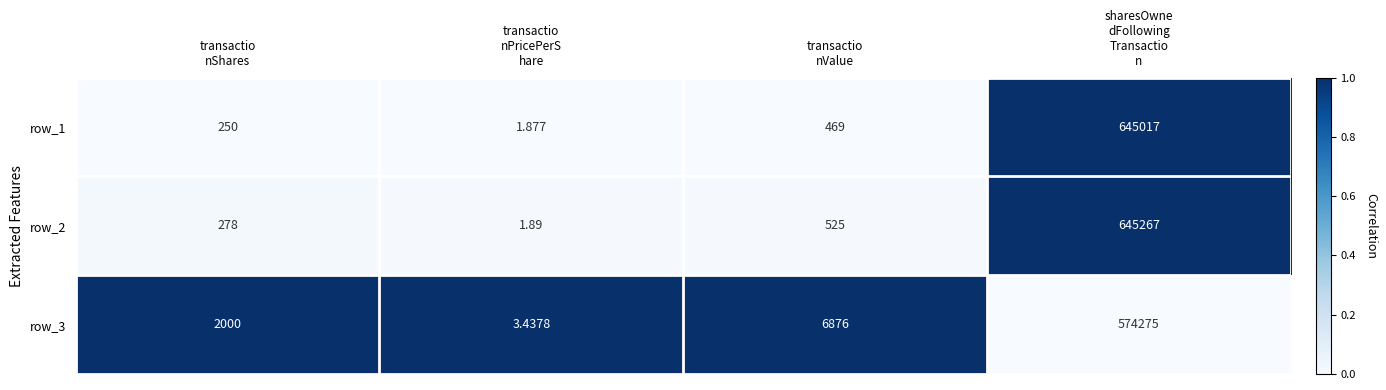

Is it true that row_1 equals 0.0 at transactio
nShares?

False